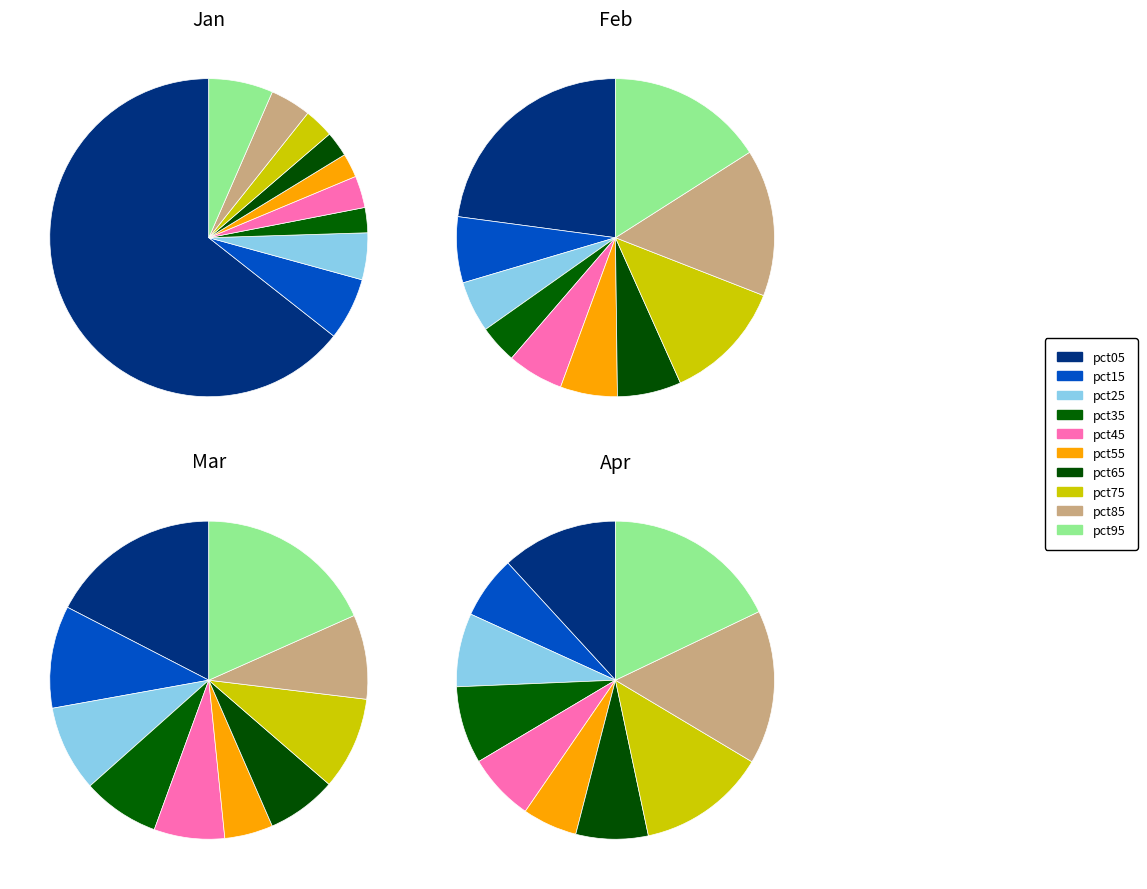

Does any single category account for the majority?

Yes